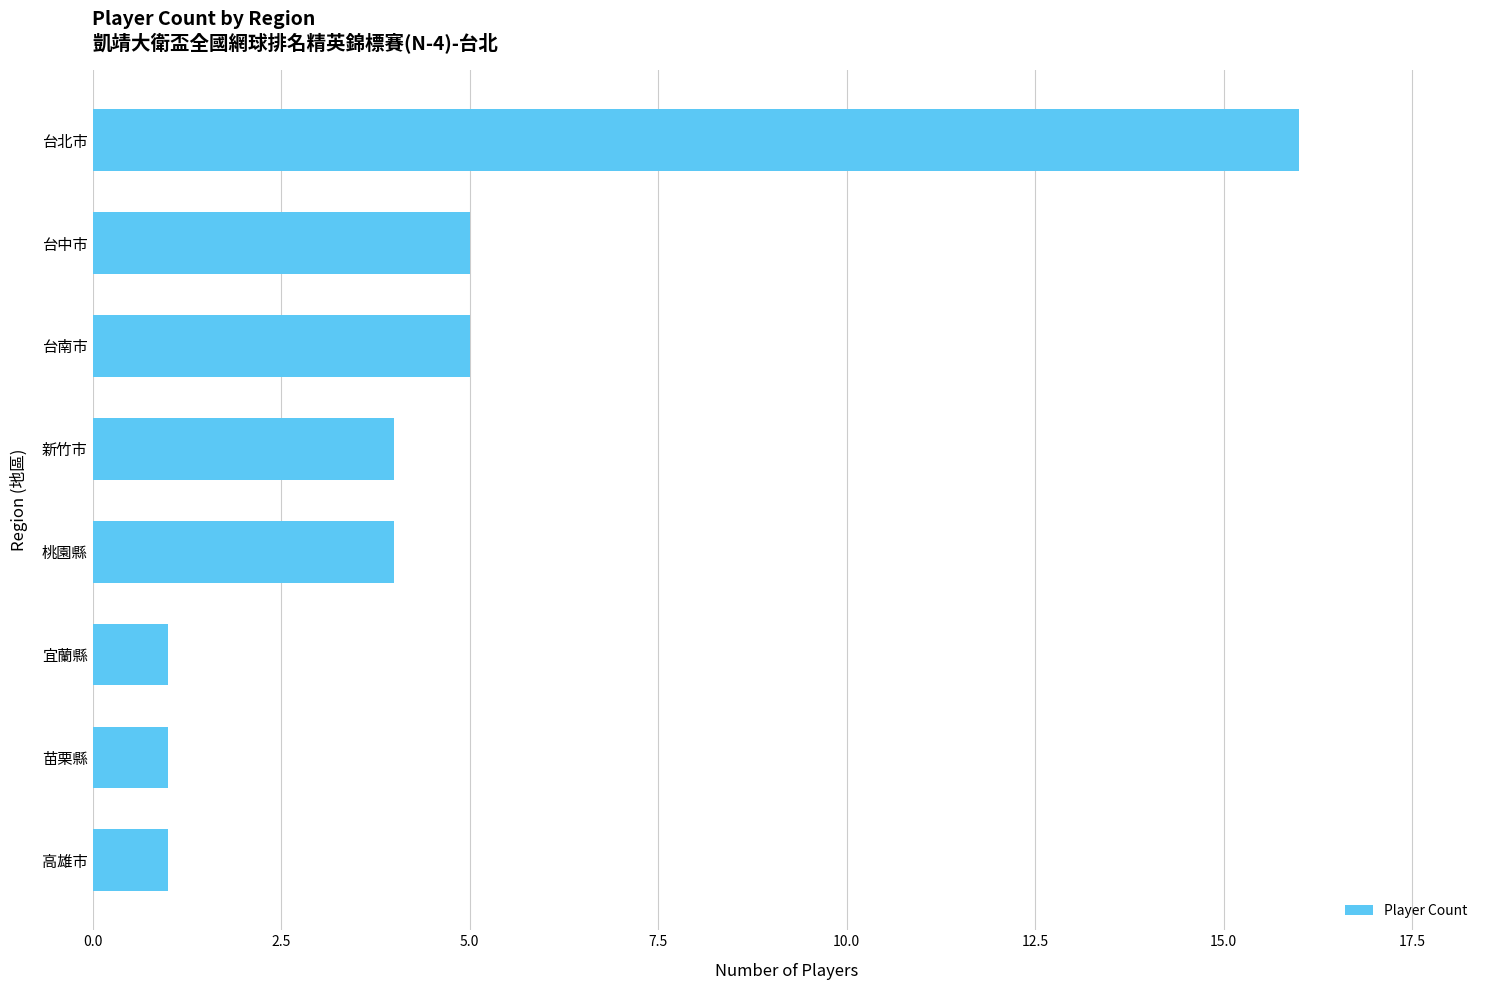

Does the chart contain stacked bars?

No